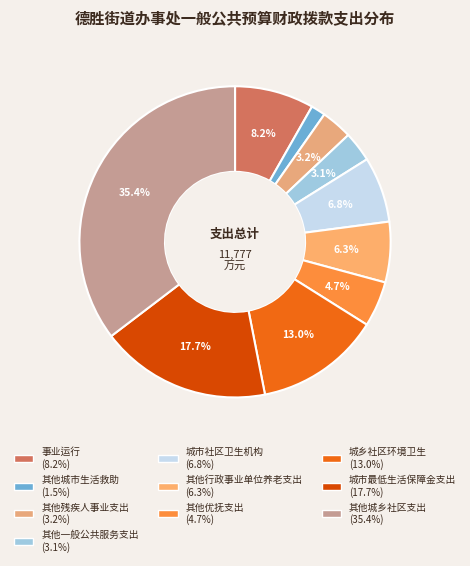

True or false: 其他城市生活救助 accounts for 1% of the total.

True